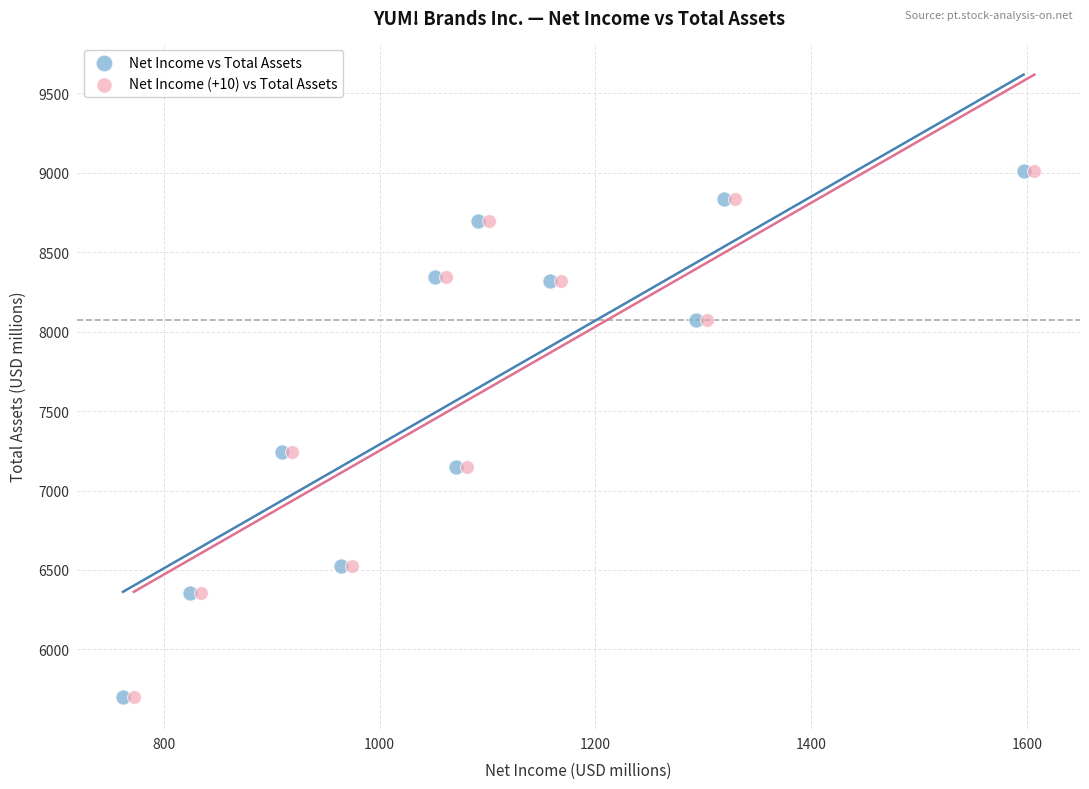

What are all the series names shown in the legend?

Net Income vs Total Assets, Net Income (+10) vs Total Assets